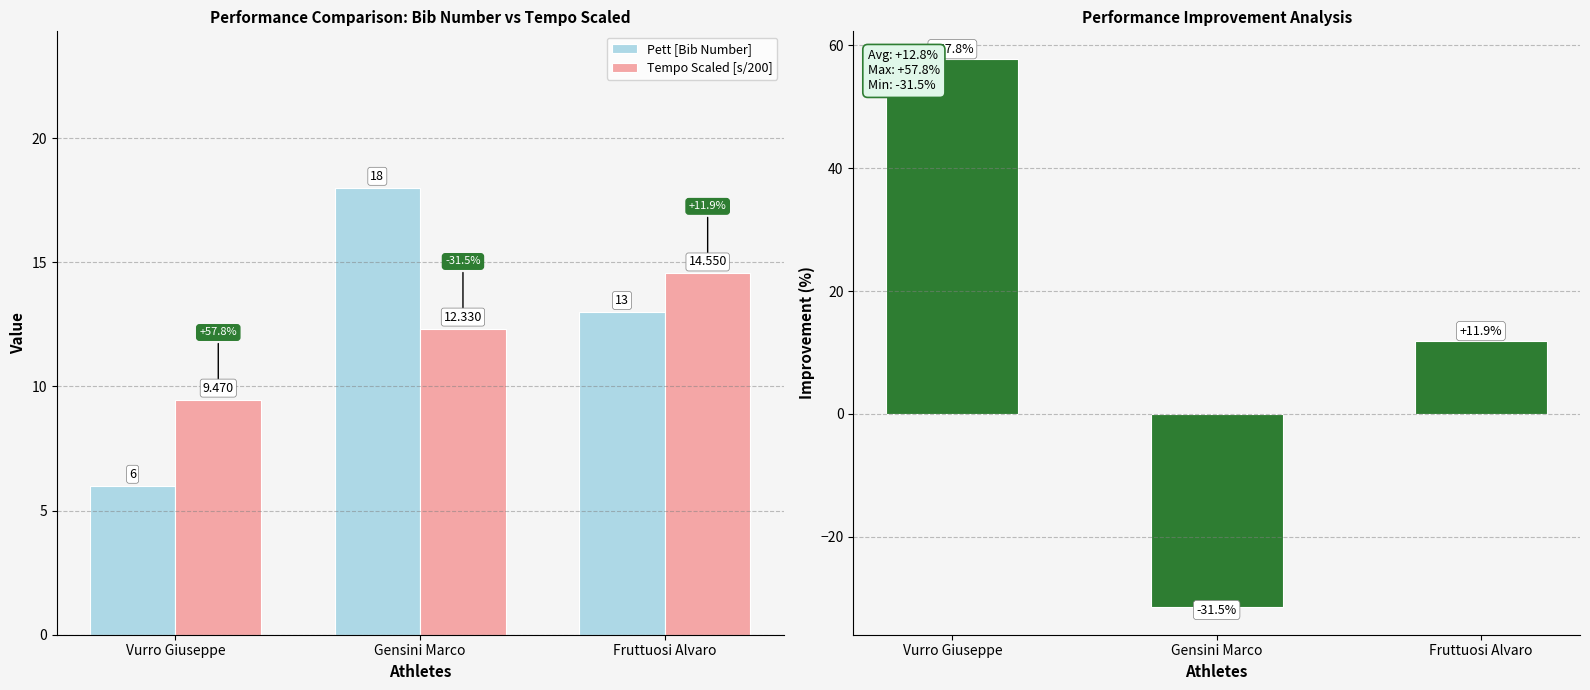

Is the value of Improvement (%) at Fruttuosi Alvaro greater than the value of Tempo Scaled [s/200] at Fruttuosi Alvaro?

No